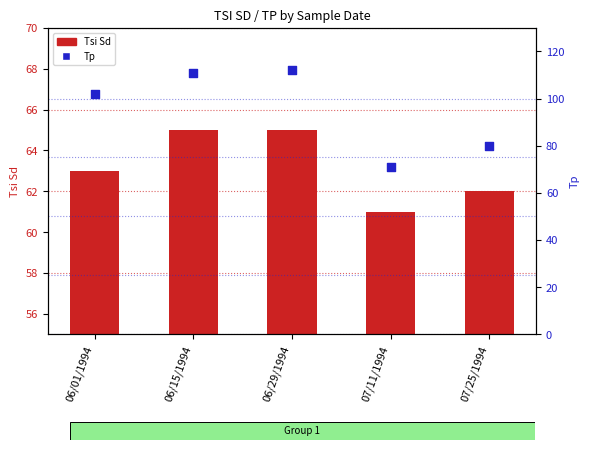

What is the total value across all series at 06/15/1994?

176